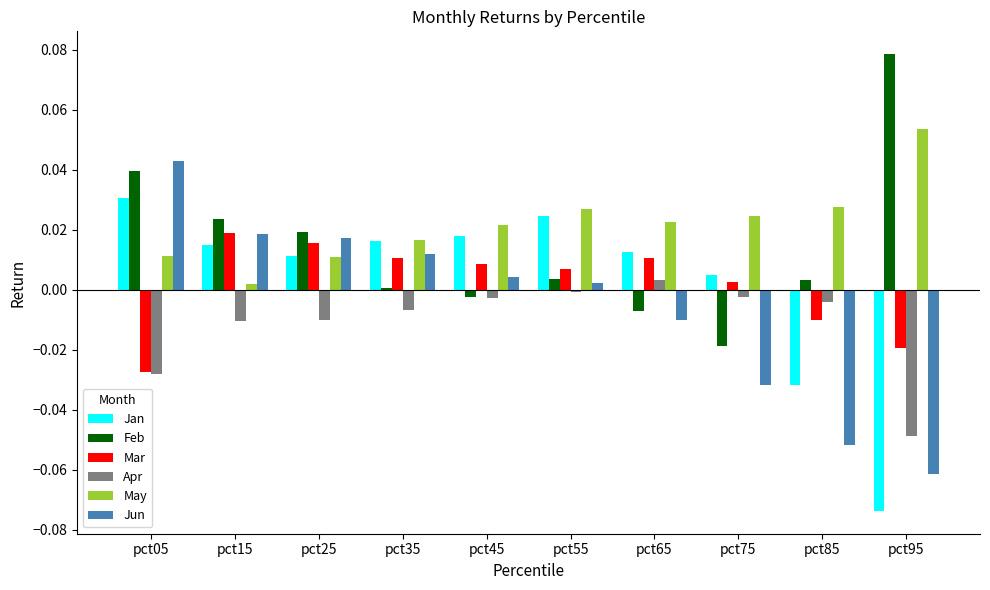

The Mar series shows 0.0 at pct45. True or false?

True